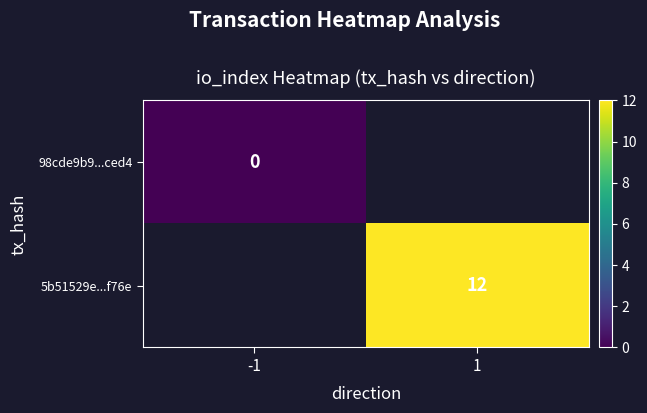

True or false: 5b51529e...f76e has a value of 6 at 1.

False